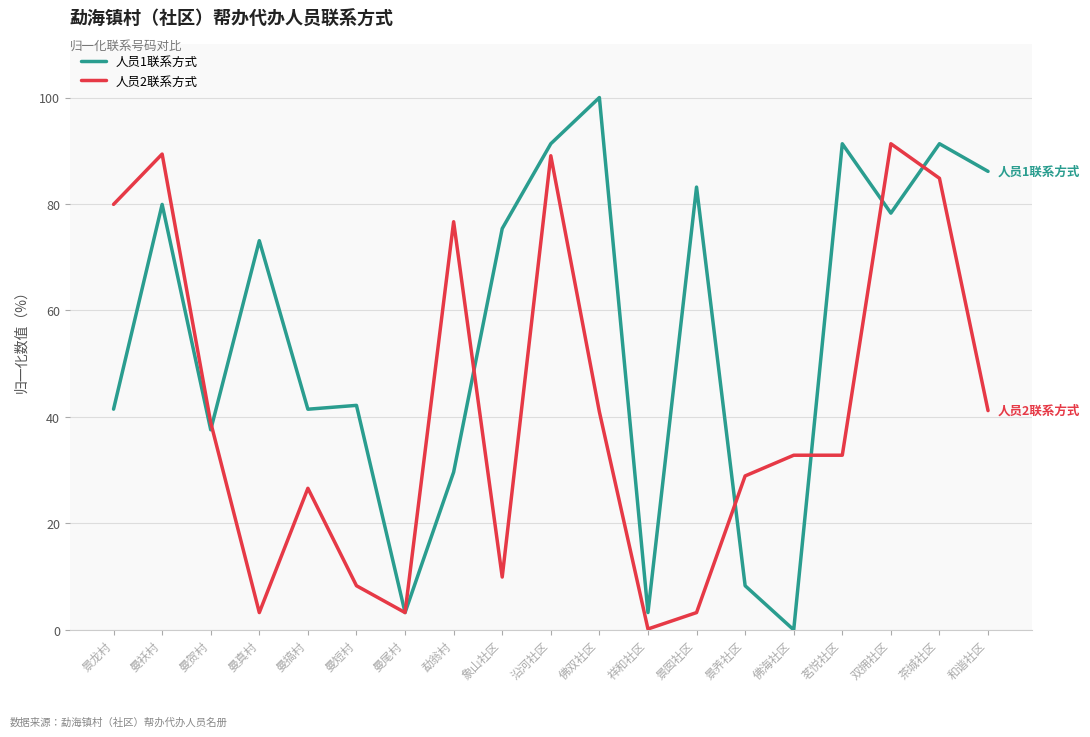

What position from the left is 佛双社区?

11